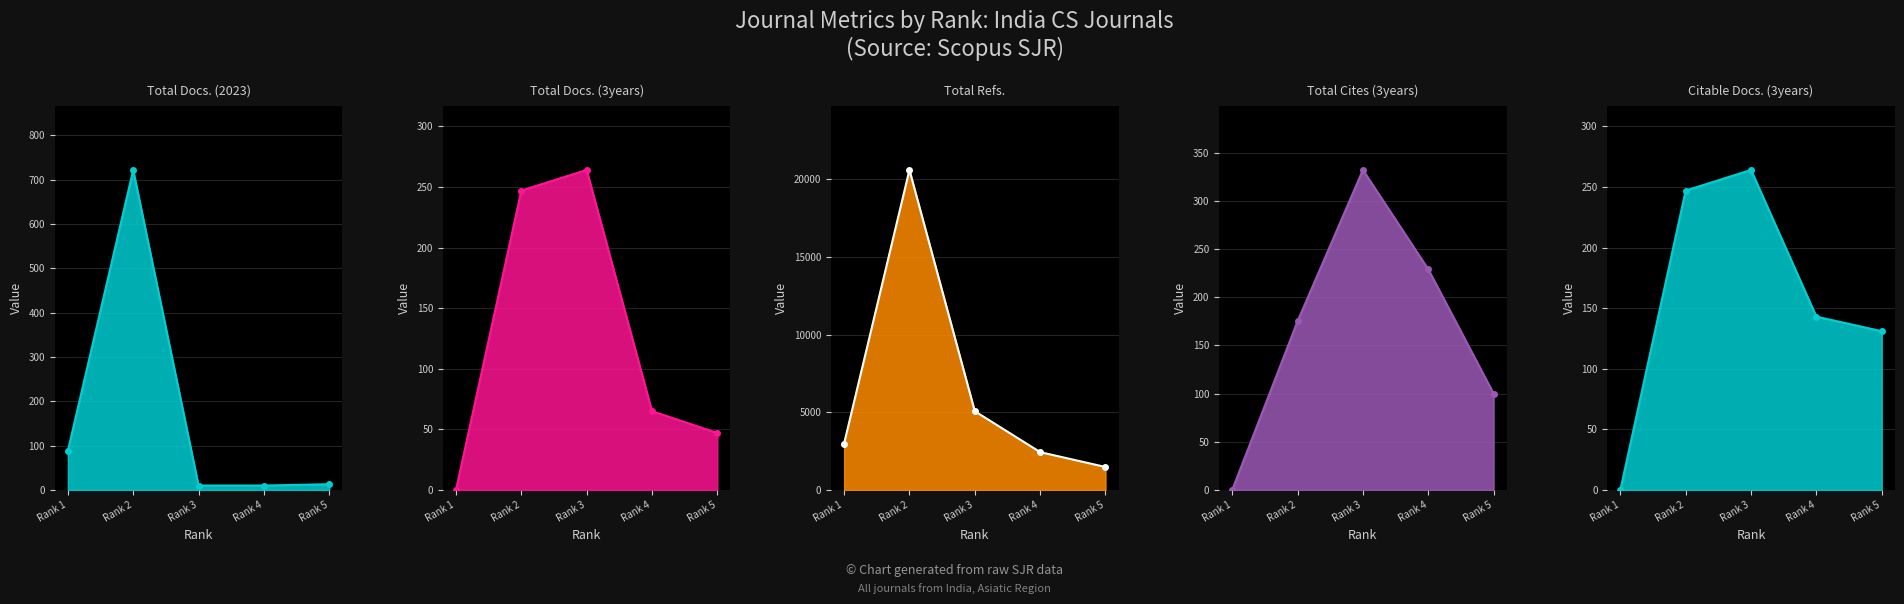

How many data points does each series have?

5